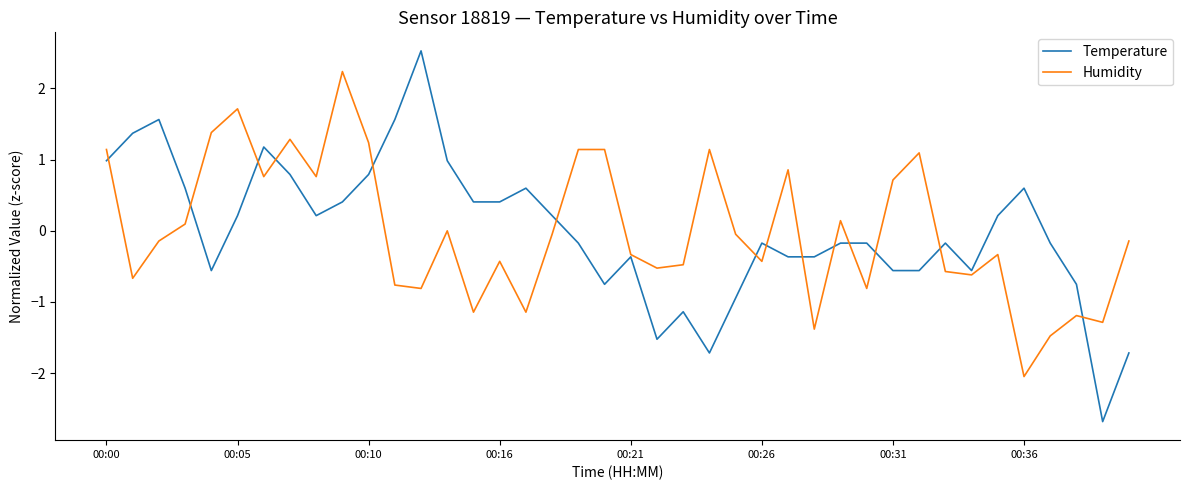

What is the minimum value for Temperature?

-2.7